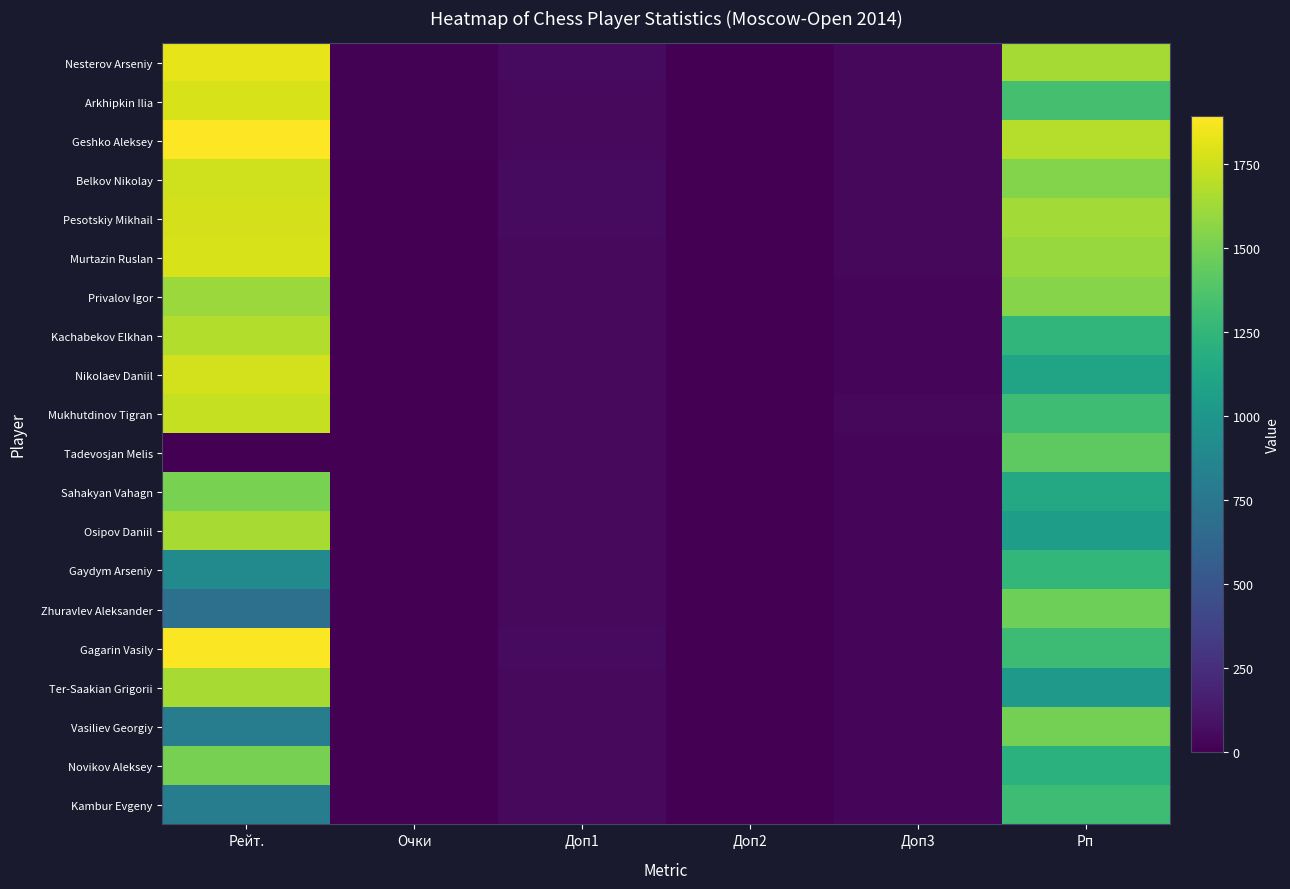

Which has a higher value, Доп3 or Доп1?

Доп1